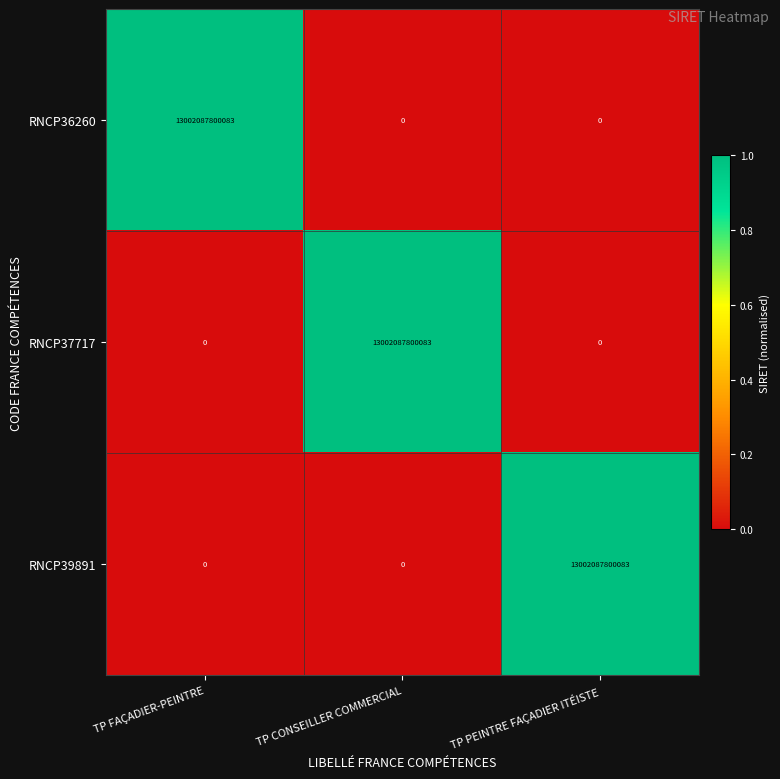

What is the approximate value of RNCP39891 at TP PEINTRE FAÇADIER ITÉISTE, to the nearest 100?

13002087800100